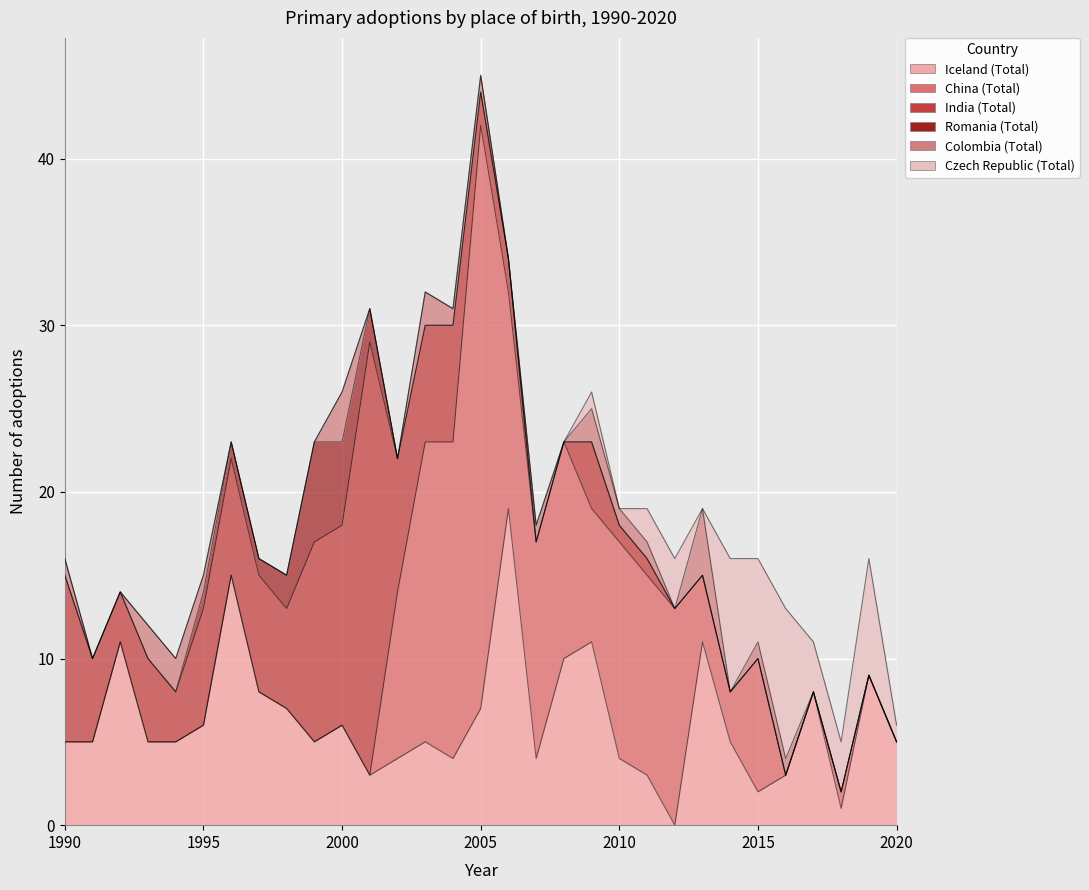

Where is Colombia (Total) nearest to the value 2?

1993